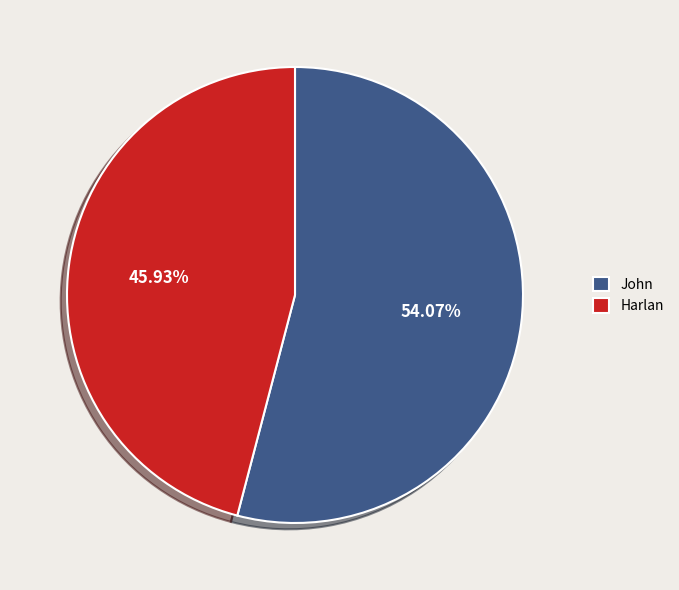

To the nearest percent, what is the difference between the largest and smallest slice percentages?

8%